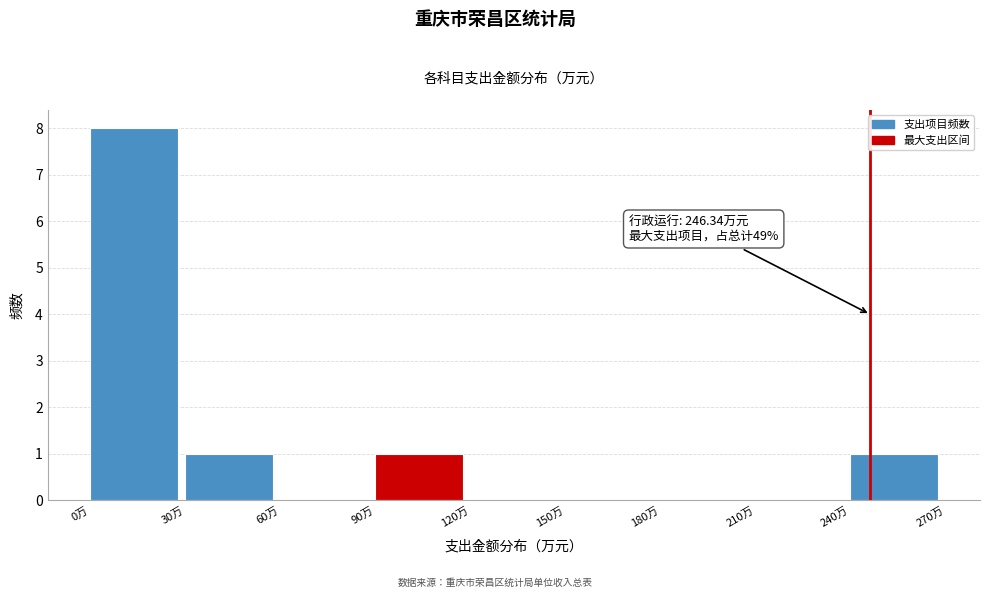

Over which range of the x-axis is the bar tallest?

0 to 30